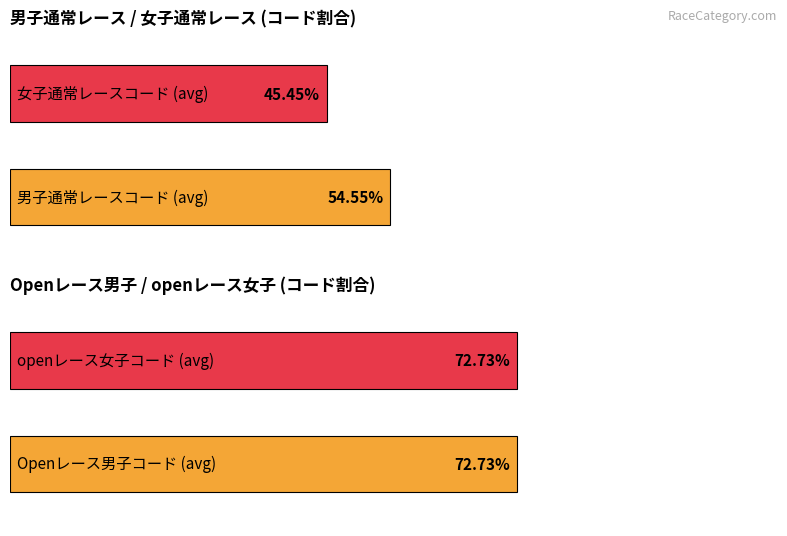

Does the chart contain any negative values?

No